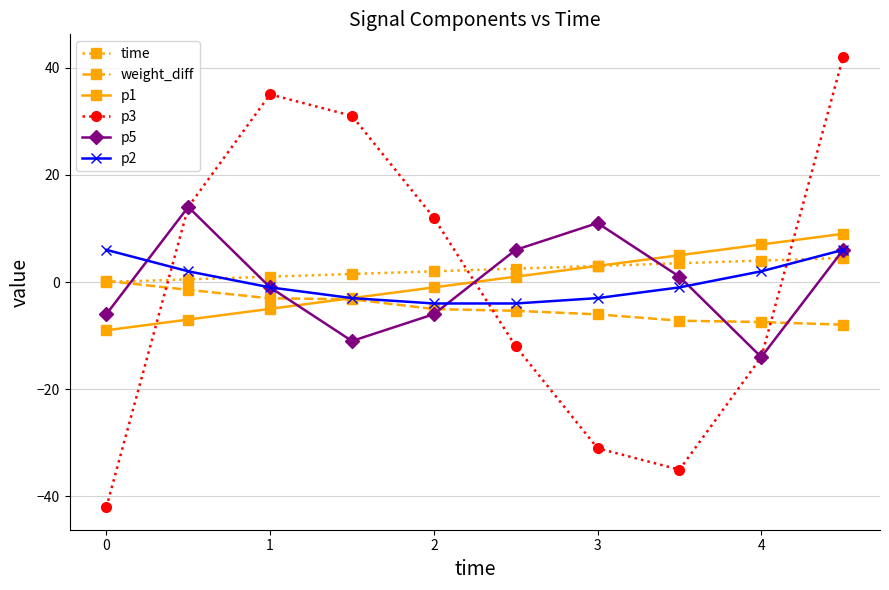

What is the value of the p1 point at the 8th from the left?

5.0